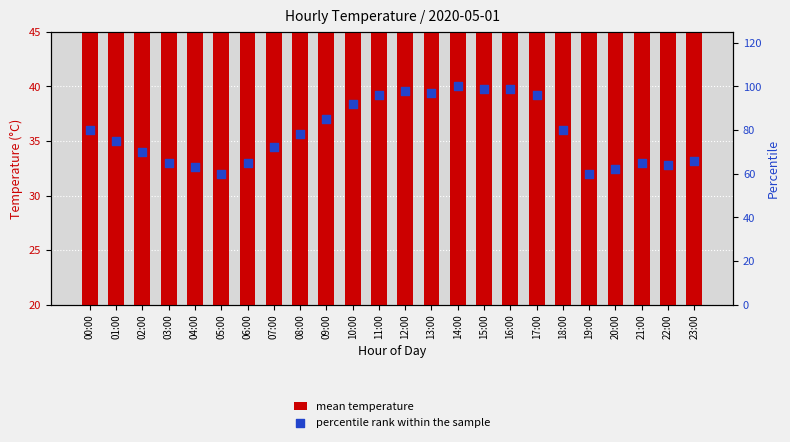

Which series reaches the maximum Y coordinate?

percentile rank within the sample